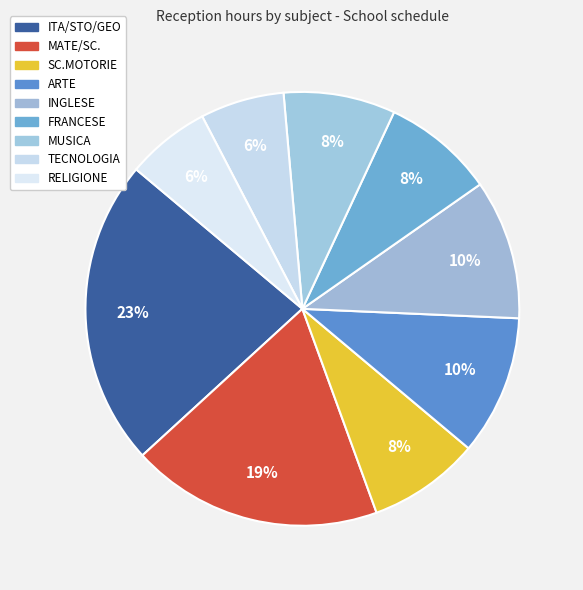

Count the number of slices in the pie.

9